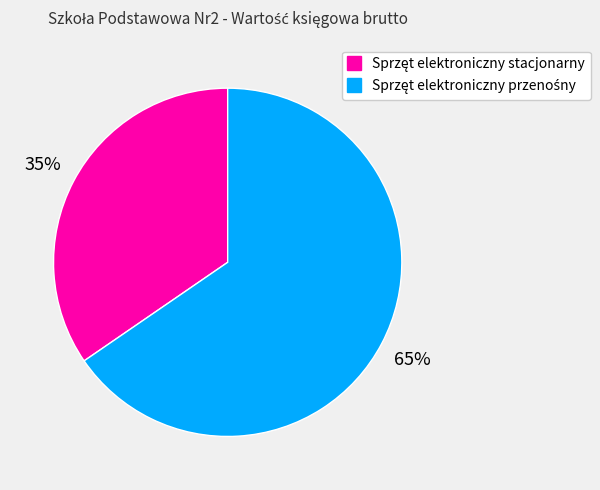

Does any single category account for the majority?

Yes